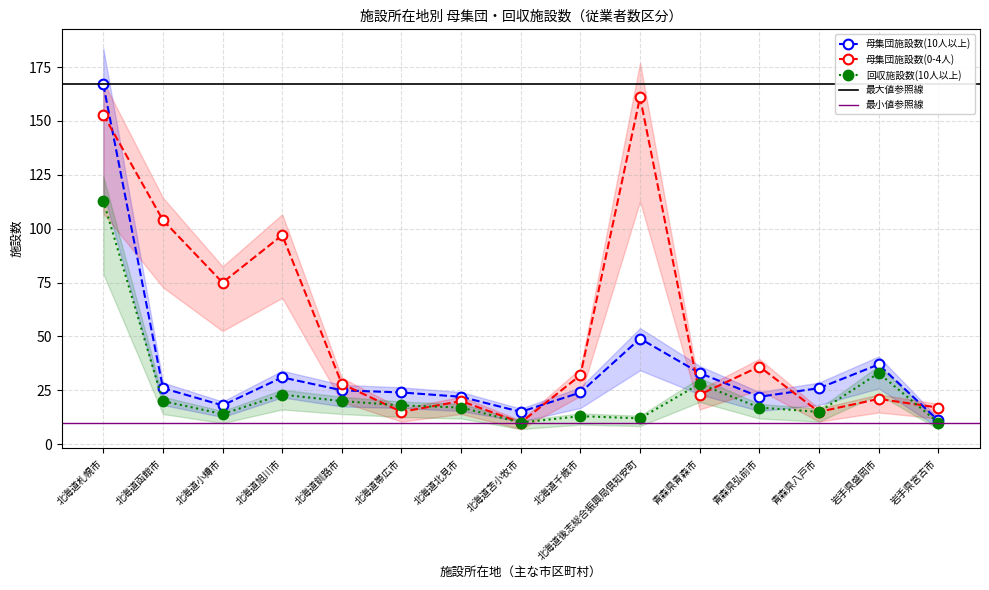

Count the number of categories in the chart.

15